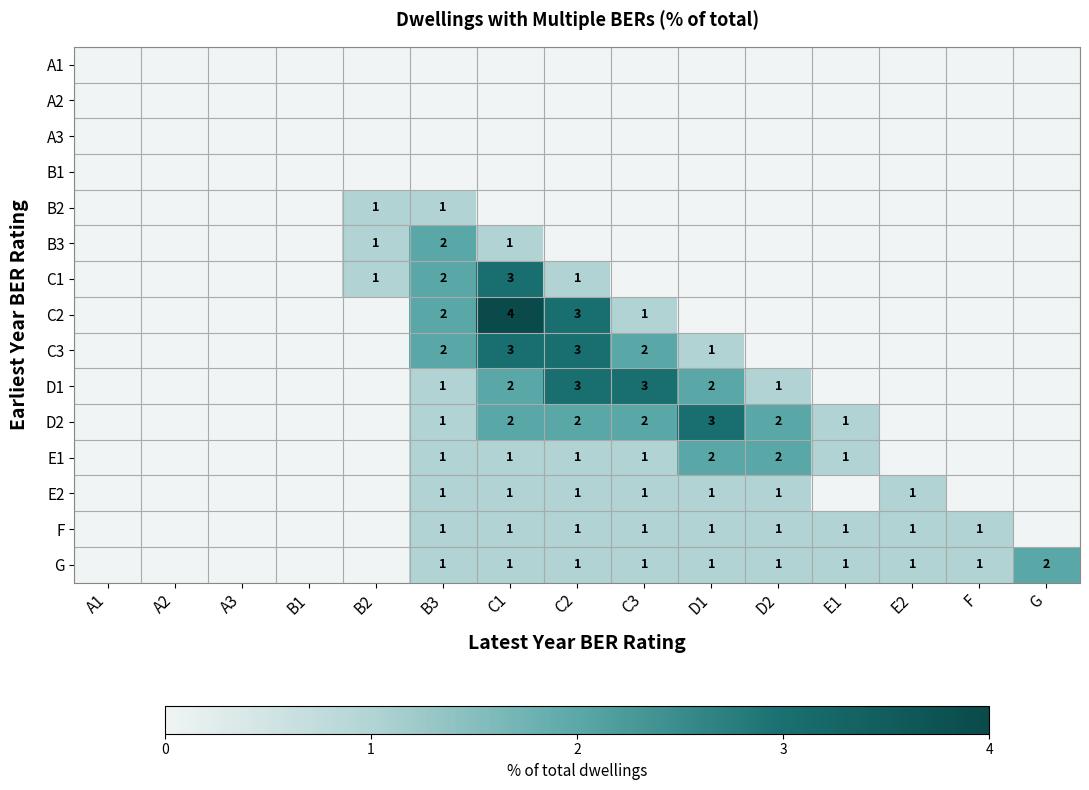

The C3 series shows 3 at C2. True or false?

True